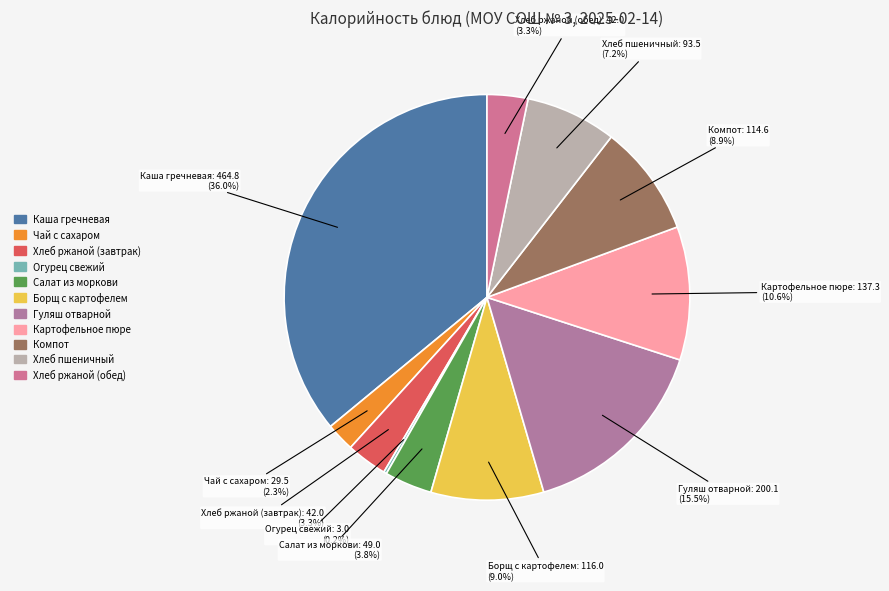

Between Чай с сахаром and Борщ с картофелем, which is larger?

Борщ с картофелем